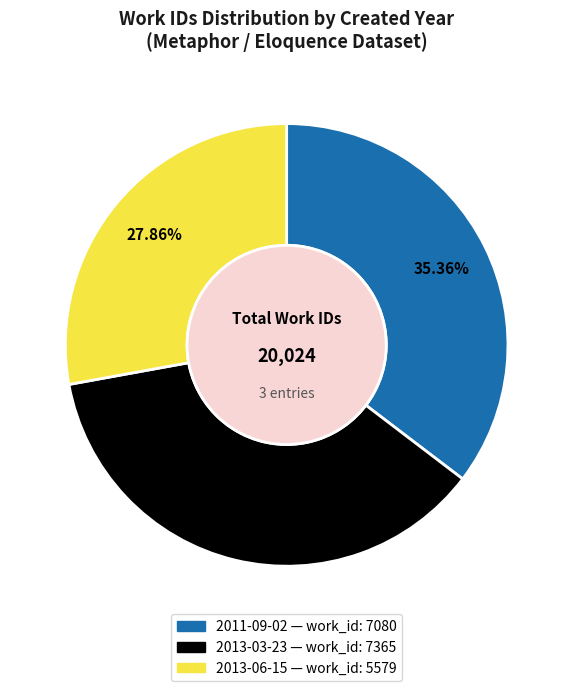

How many segments does this pie chart have?

3